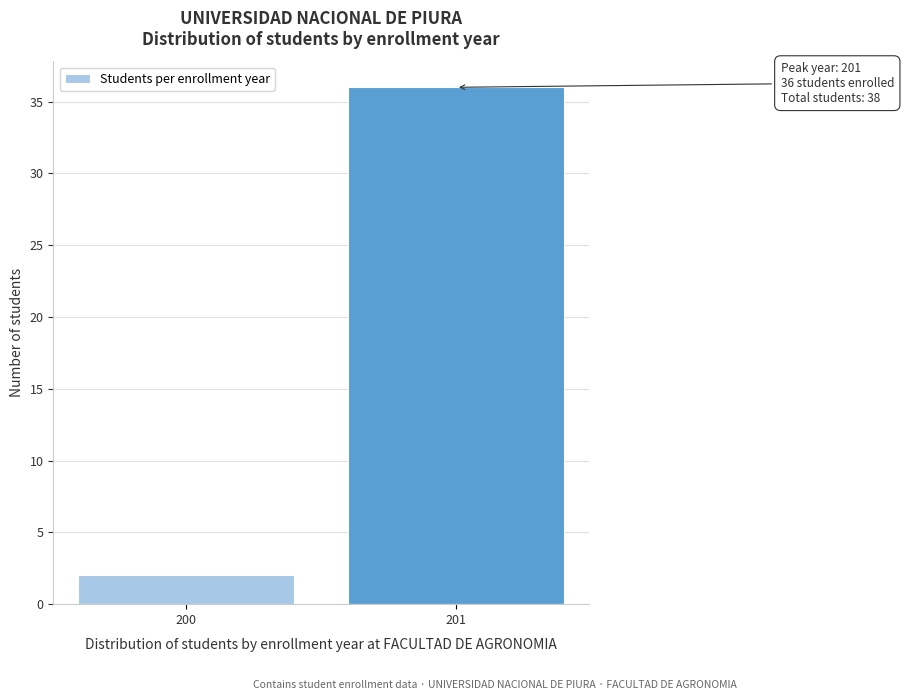

Reading right to left, extract all data points from this chart.

201=36	200=2